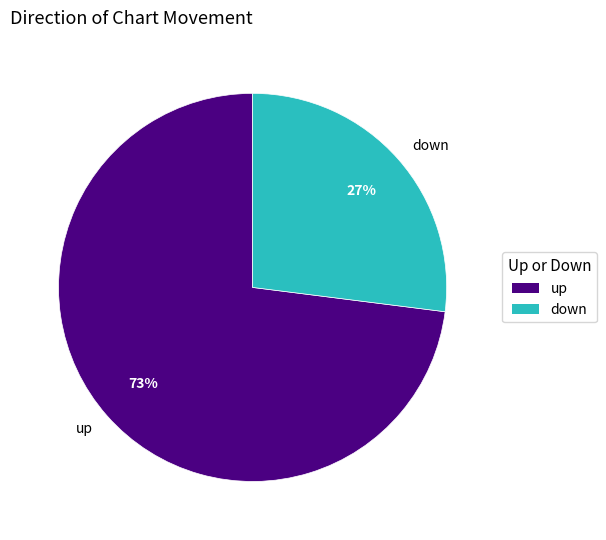

How many segments does this pie chart have?

2